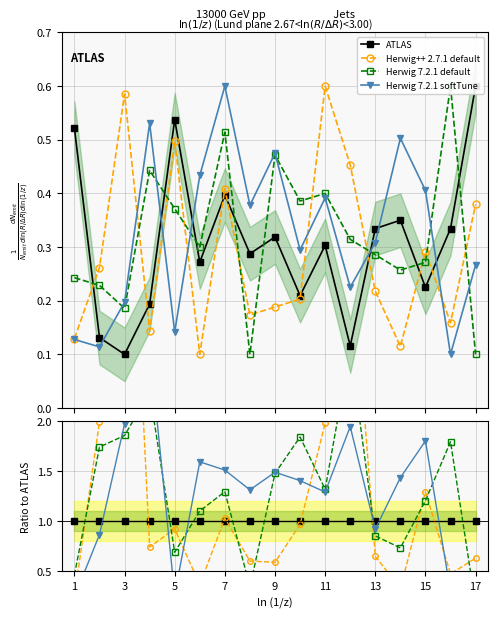

How many values in the Herwig 7.2.1 default series exceed 1?

11